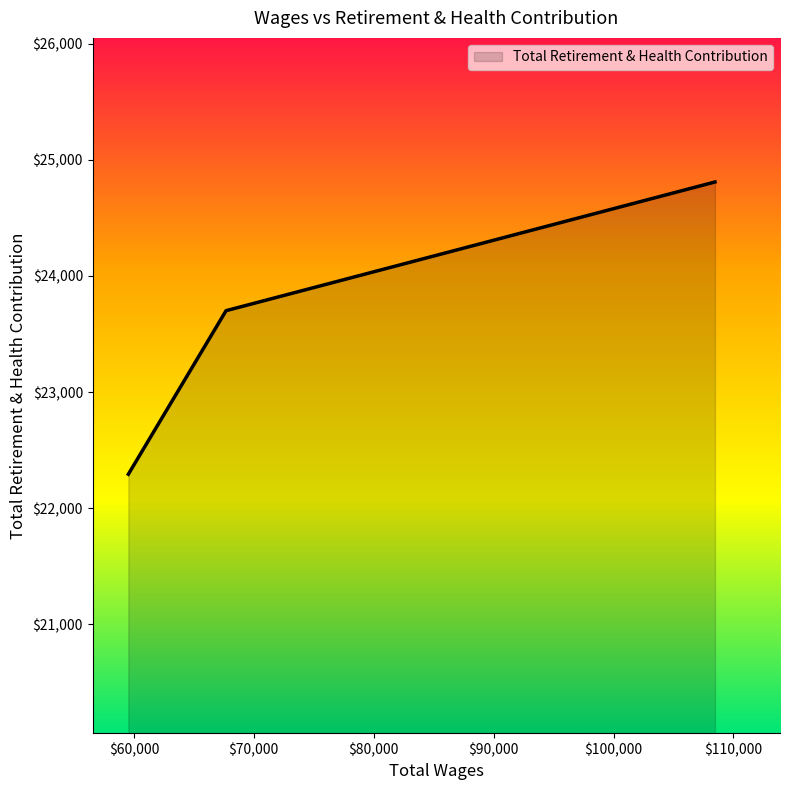

What is the sum of all values?

70803